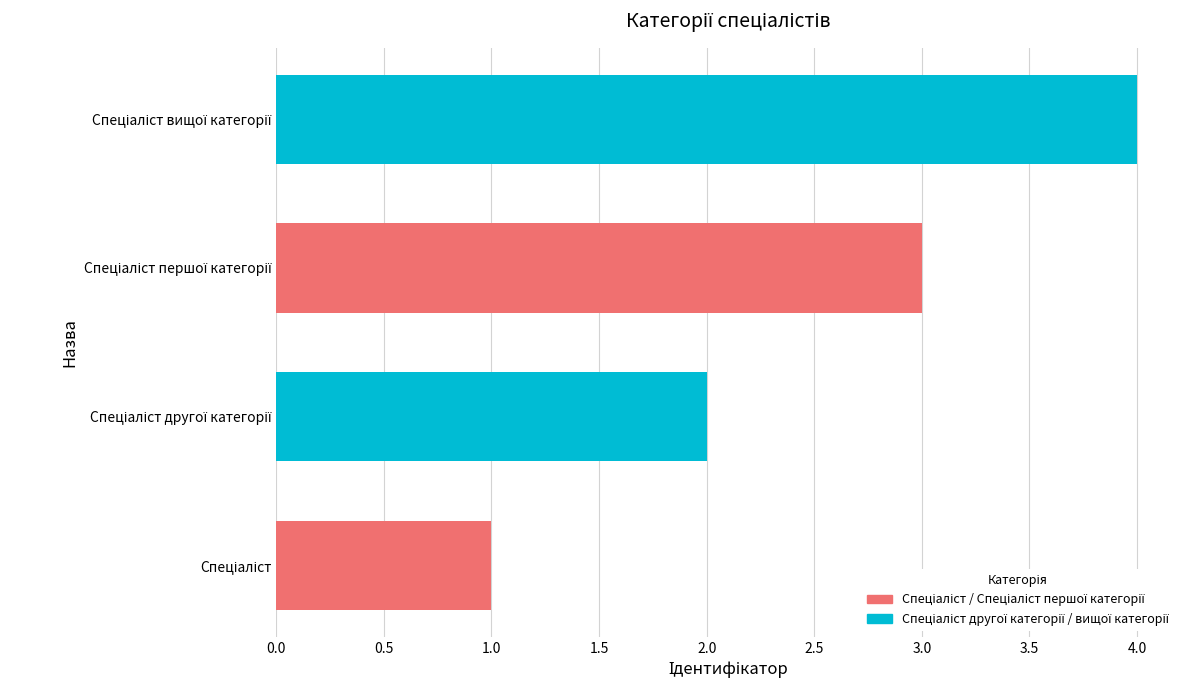

What is the greatest value displayed?

4